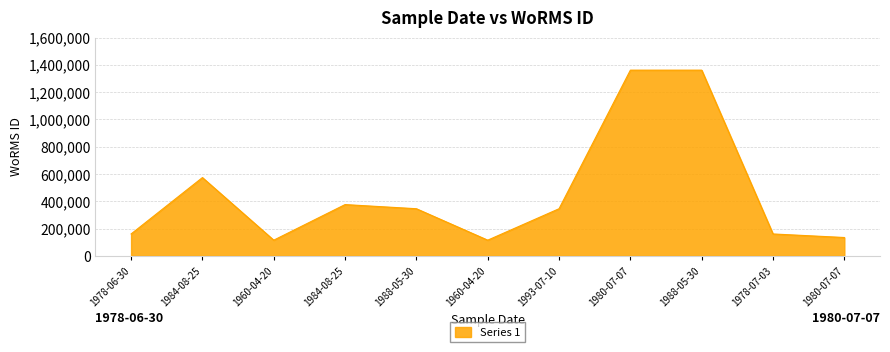

At which category does the data reach its first local peak?

1984-08-25